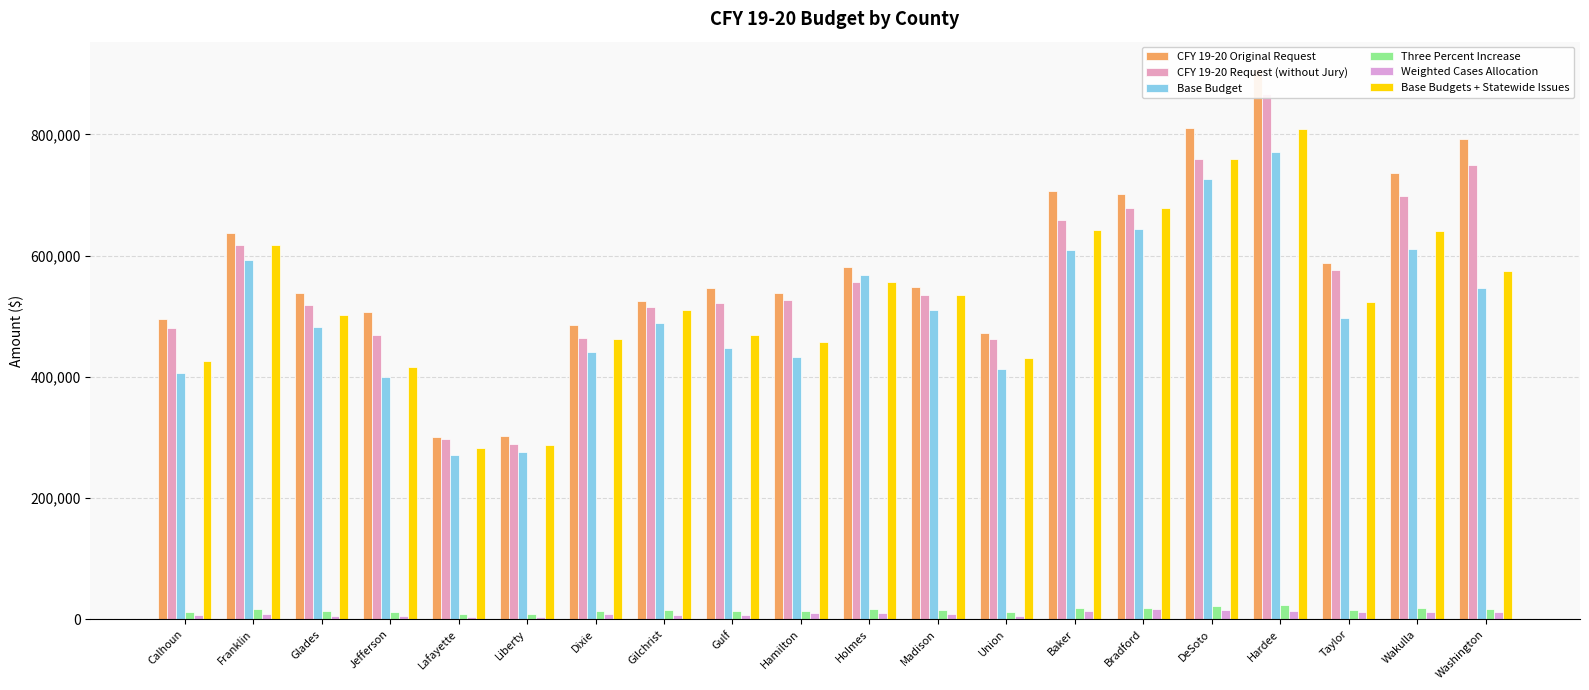

Between Holmes and Hardee, which series saw the biggest shift?

CFY 19-20 Original Request